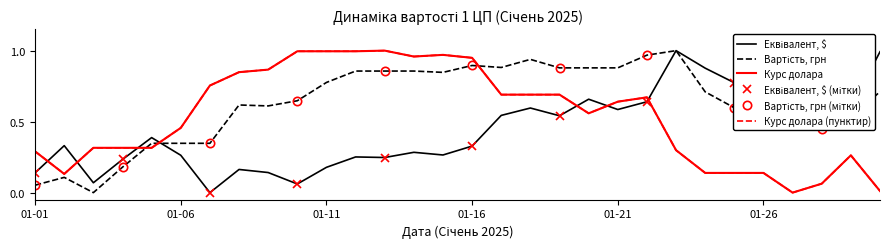

Between 01-27 and 01-22, which is larger?

01-27